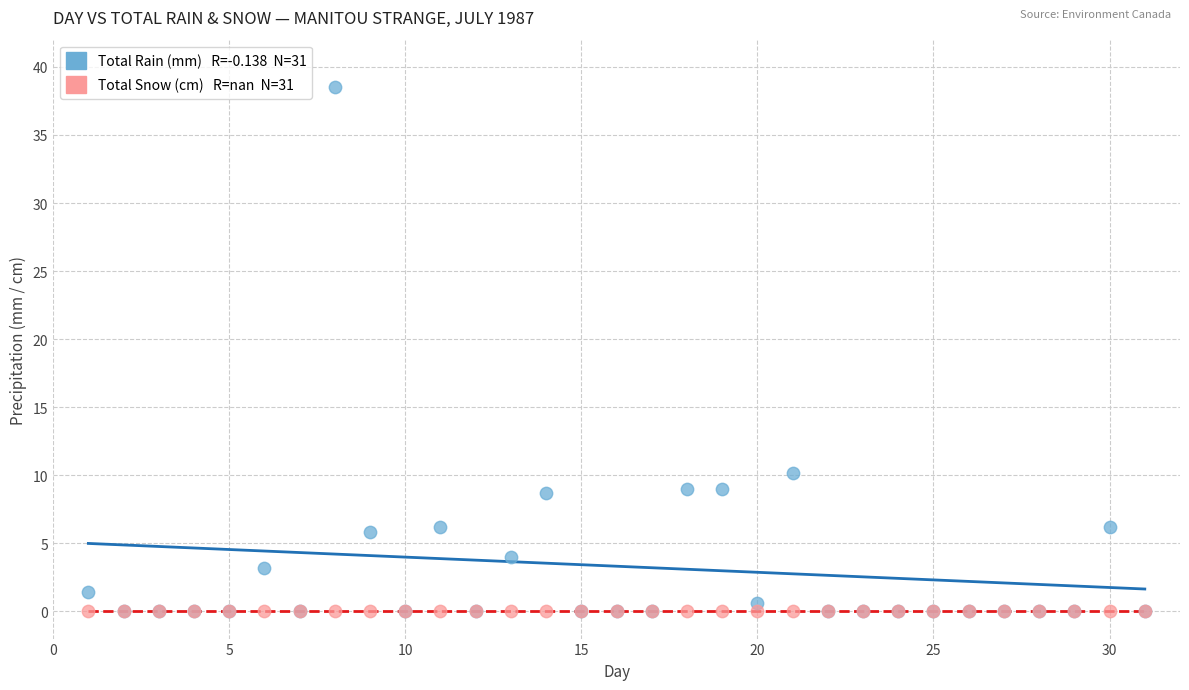

Across all series, what Y value is closest to 19?

10.2